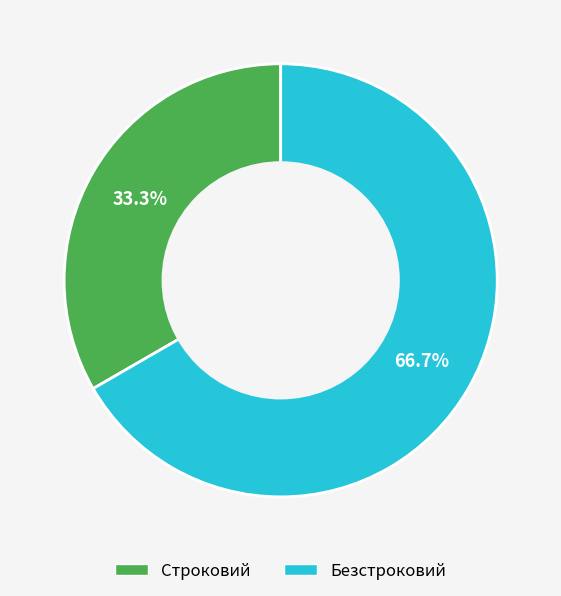

Which category has the biggest portion of the pie?

Безстроковий